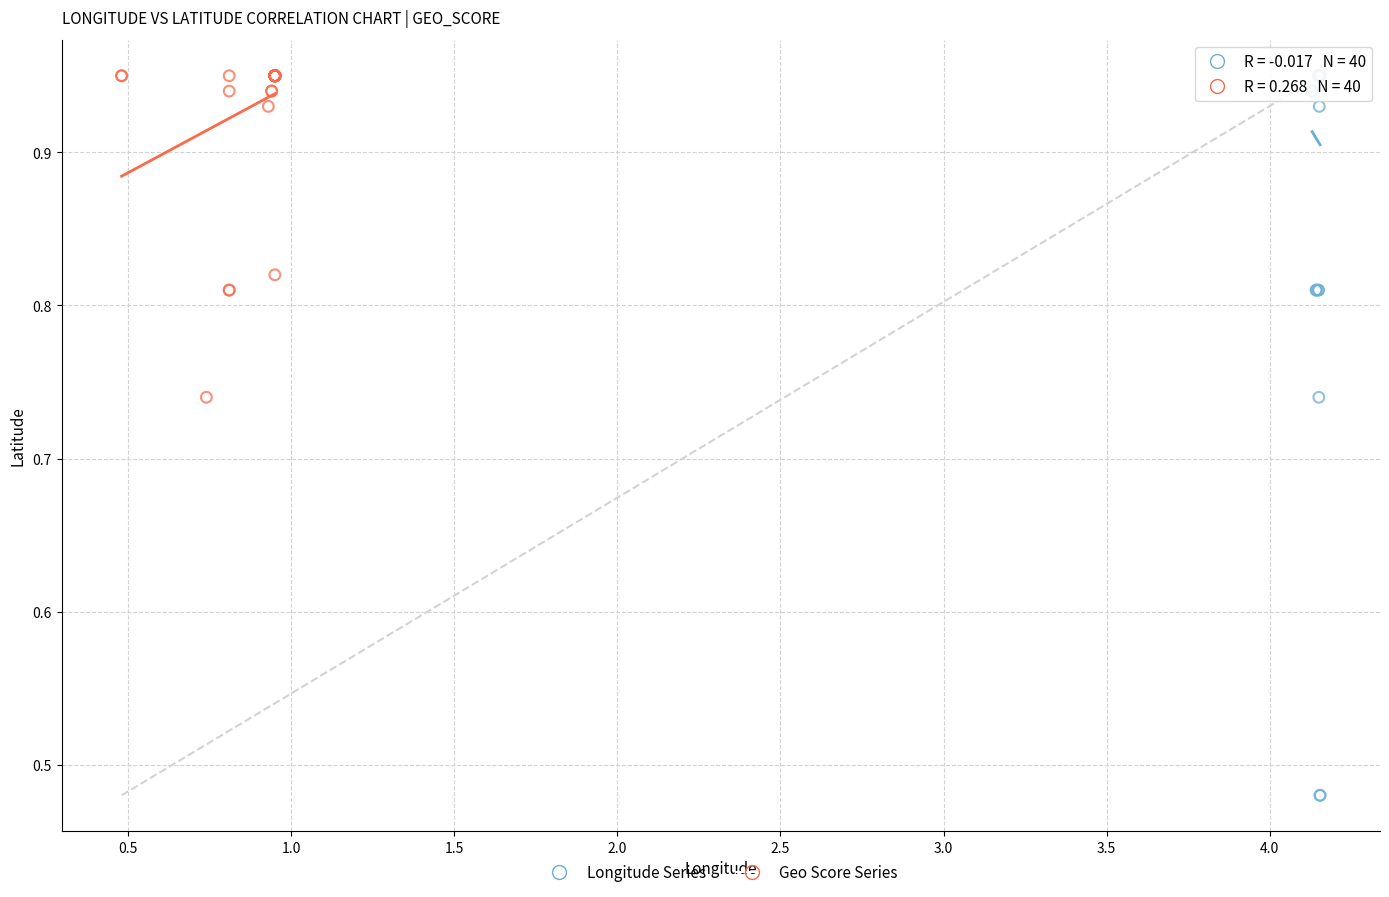

Which series has the largest Y range (max minus min)?

Longitude Series